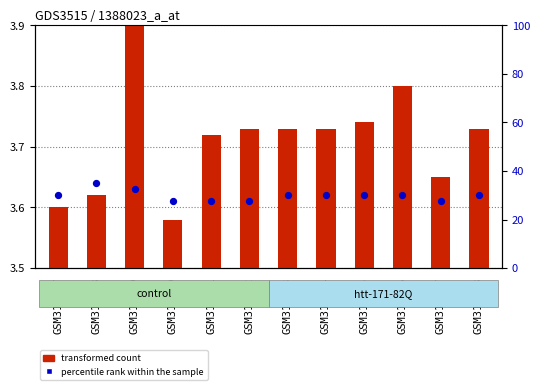

Which series reaches the minimum Y coordinate?

transformed count